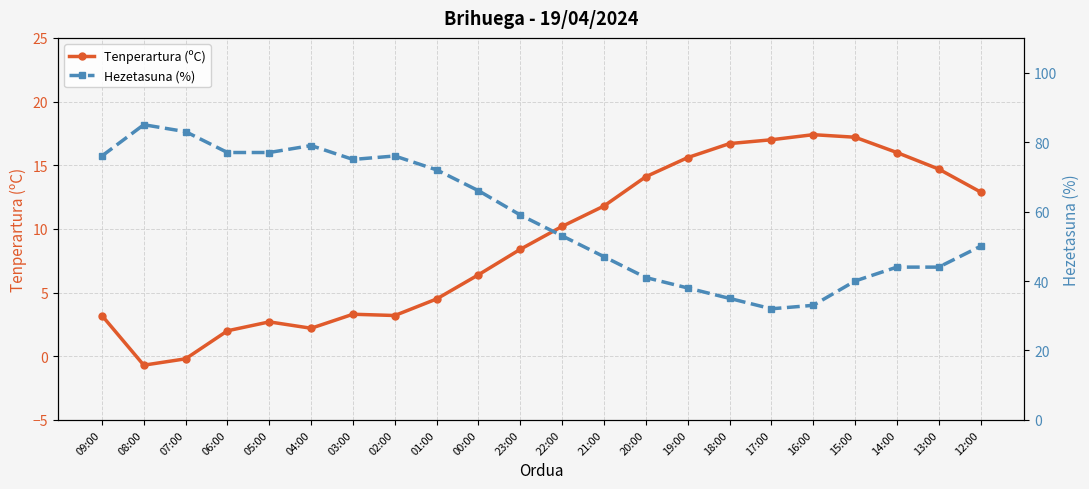

How many interior local valleys does the Hezetasuna (%) series have?

2